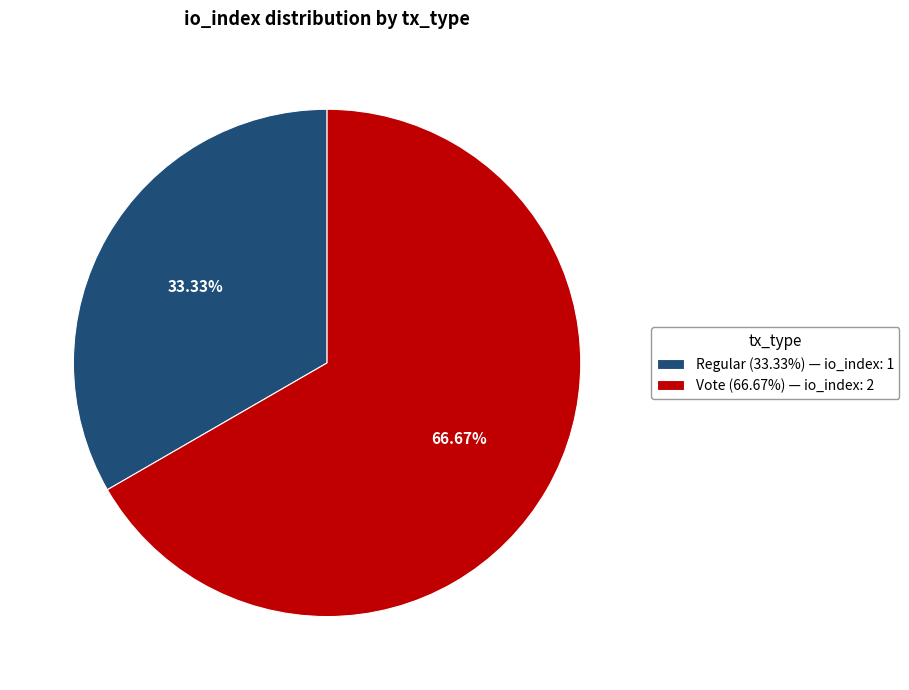

Which slice represents more than half of the pie?

Vote (66.67%) — io_index: 2